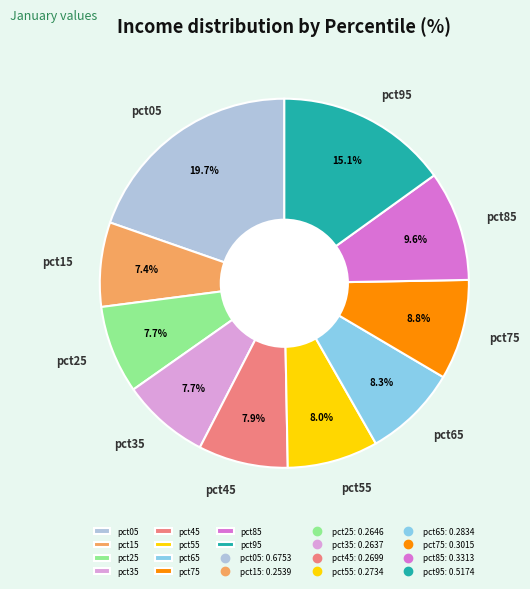

How many slices are in this pie chart?

10